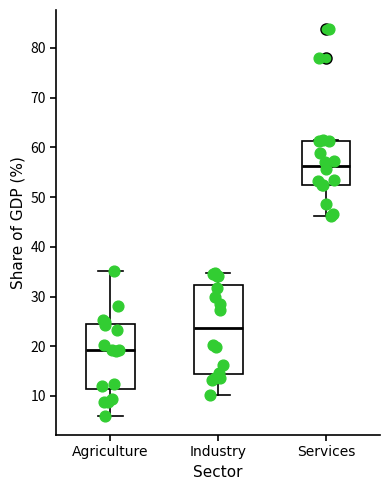

Which box is the tallest, from its lower edge to its upper edge?

Industry